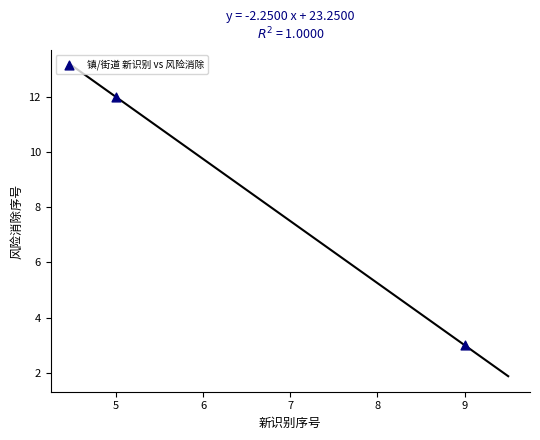

What Y value in the scatter plot is closest to 7?

3